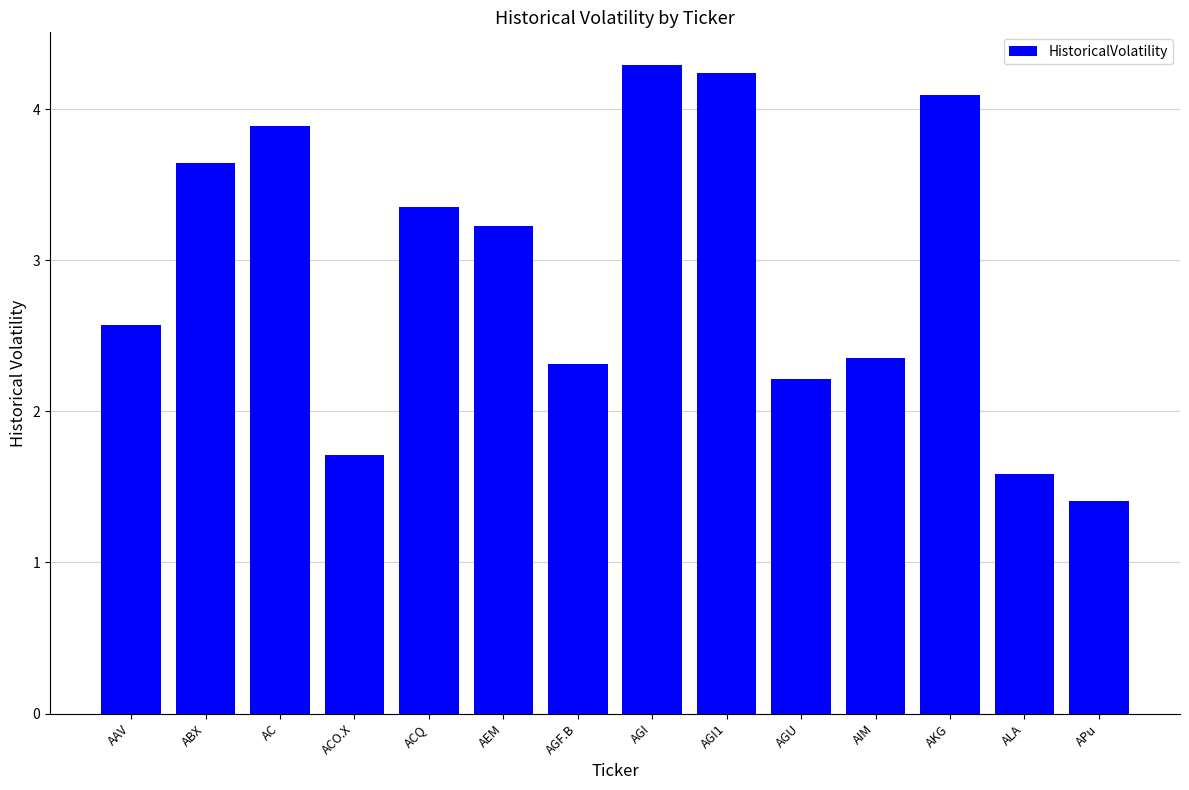

What is the difference between the maximum and minimum values?

2.9